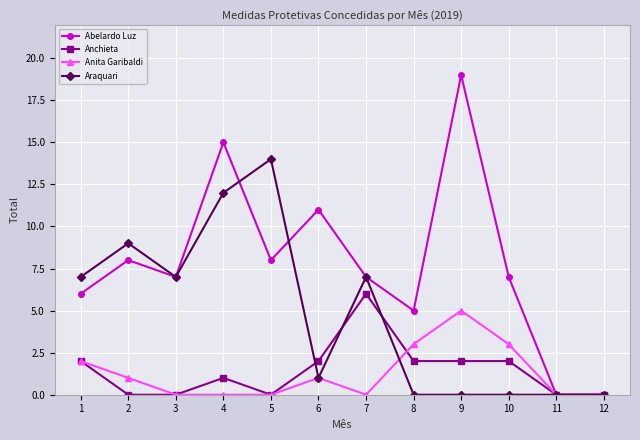

What is the total value across all series at 2?

18